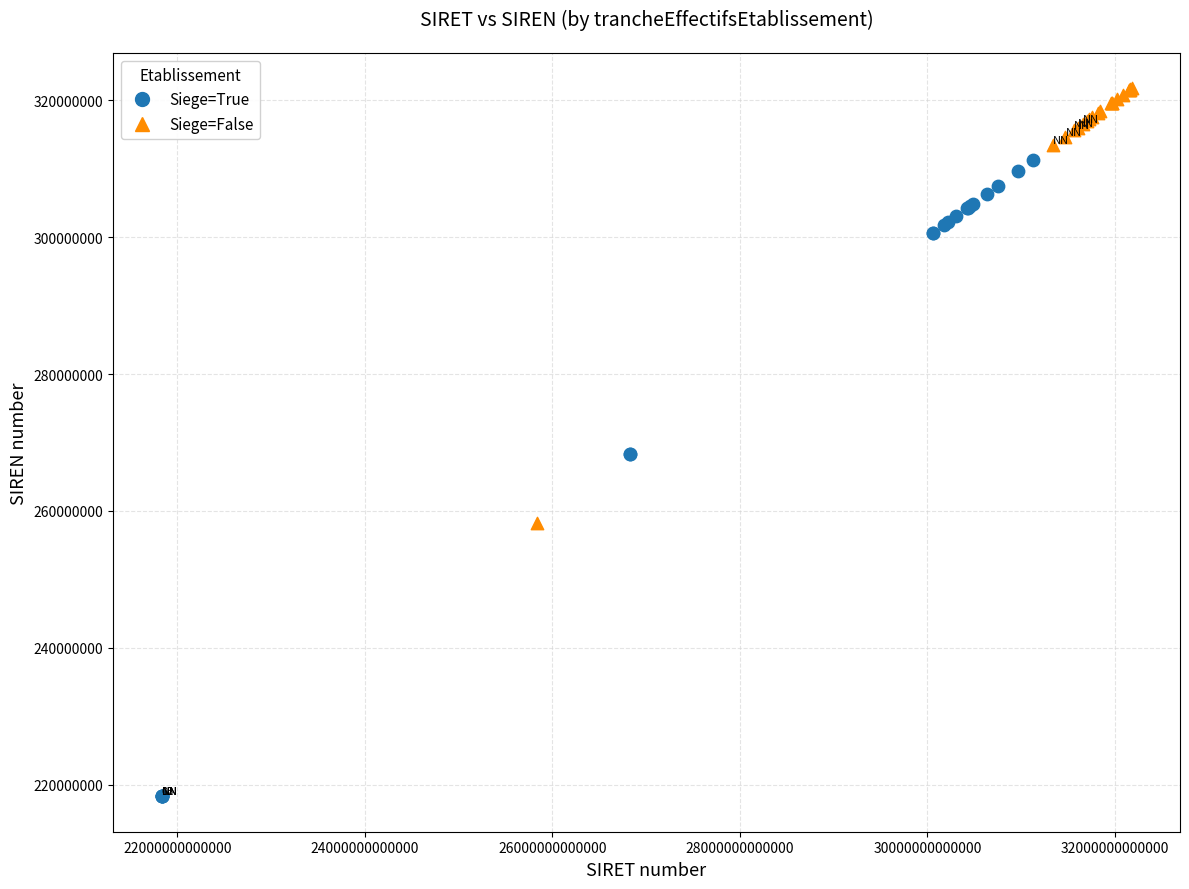

Which series reaches the minimum Y coordinate?

Siege=True